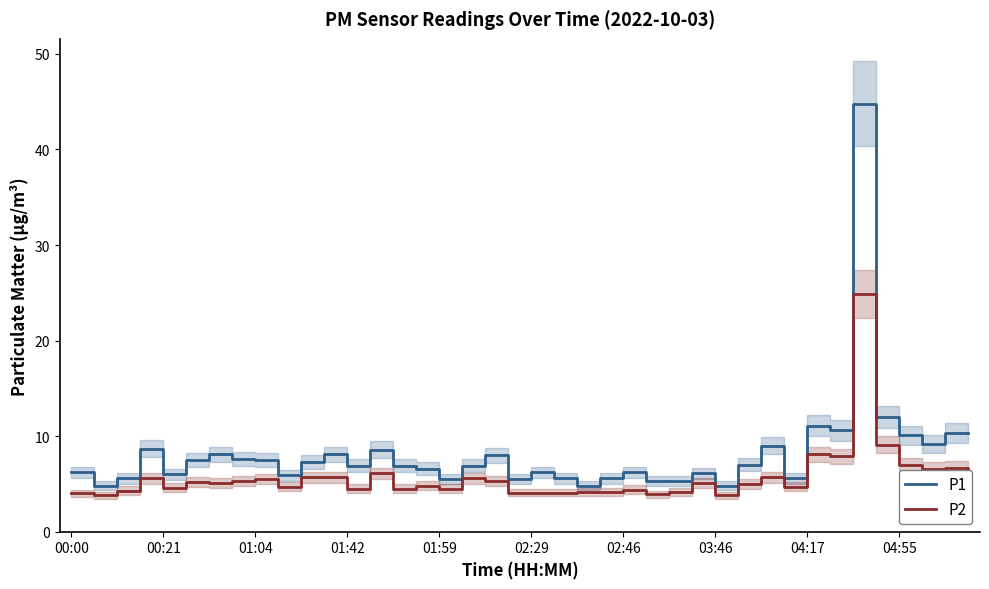

Which series has the largest total across all categories?

P1